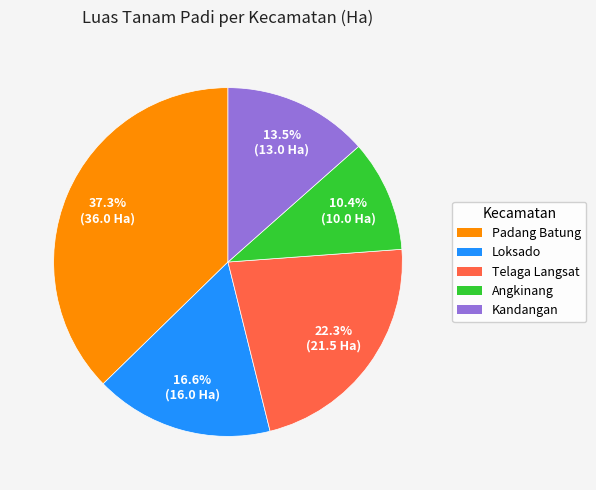

How many slices are in this pie chart?

5